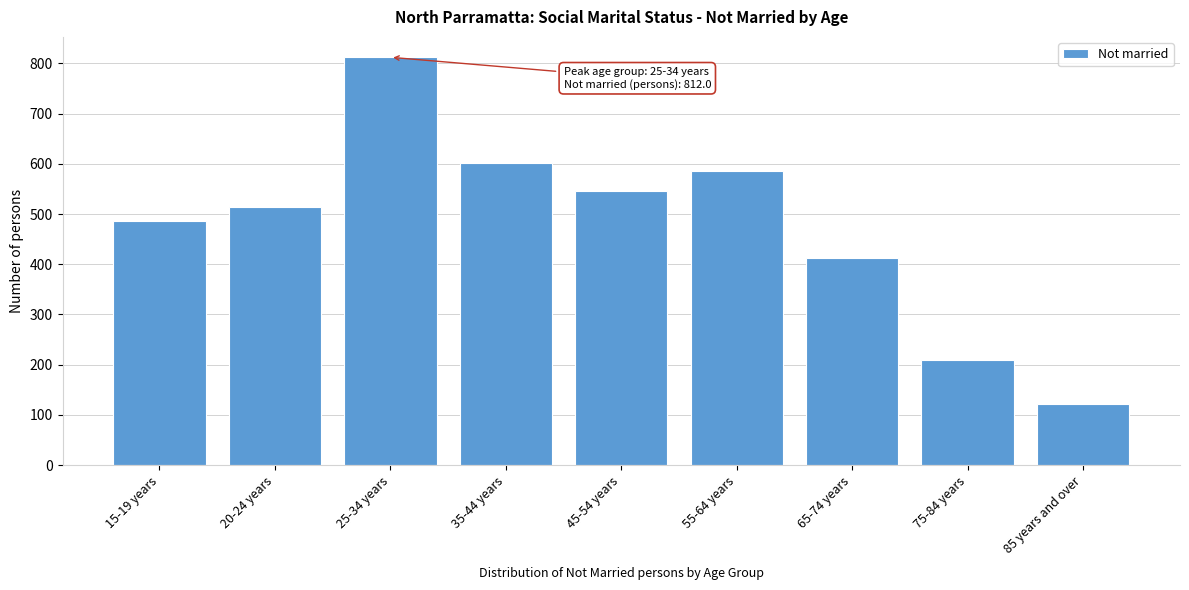

Reading left to right, transcribe all the data shown in this chart.

487	514	812	602	546	585	413	210	121